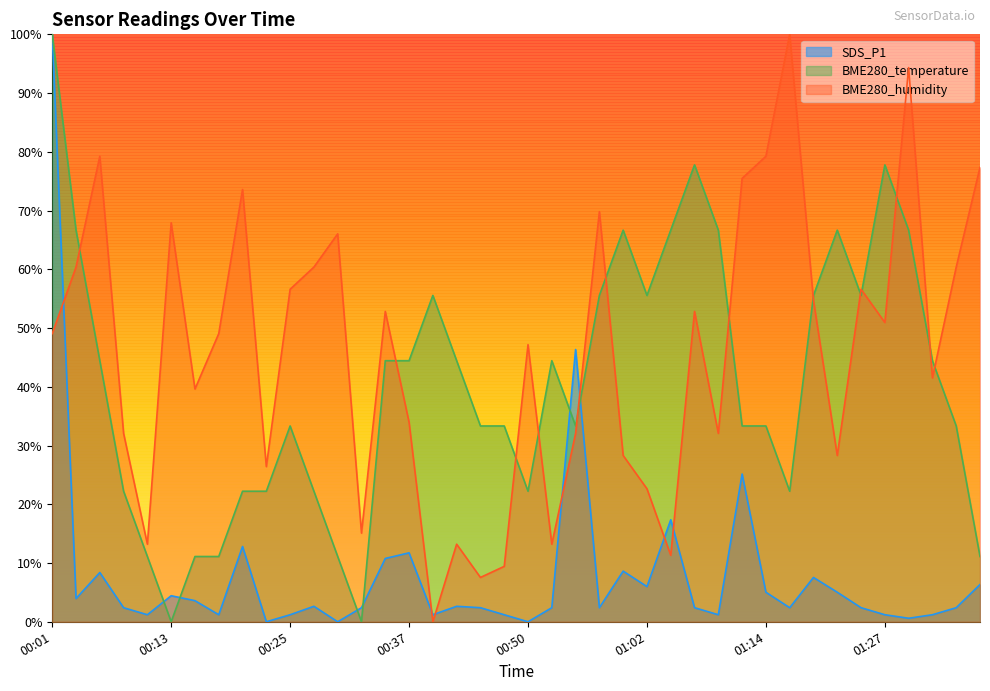

How many categories are shown in the chart?

40